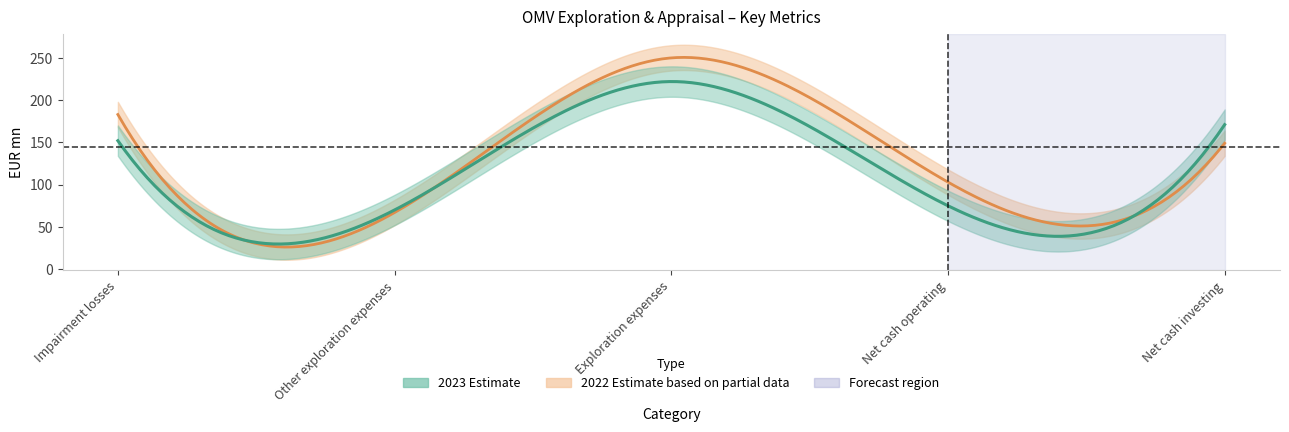

Read the 2022 value at Net cash operating, to the nearest 5.

105